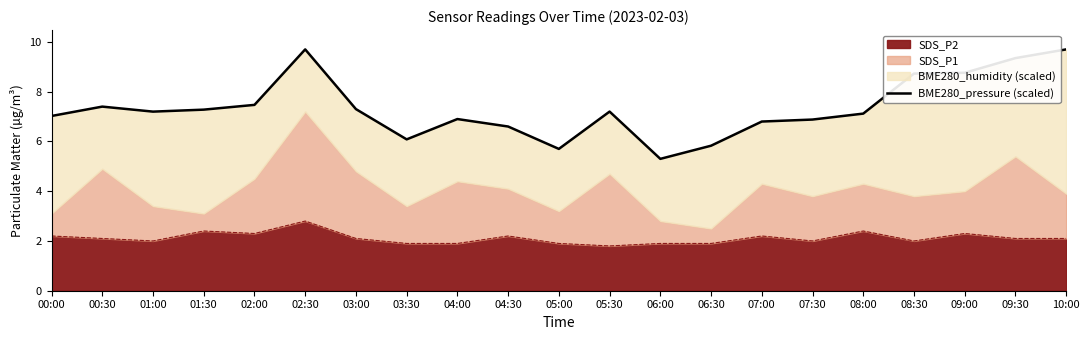

At which label does the data first exceed 7?

00:00